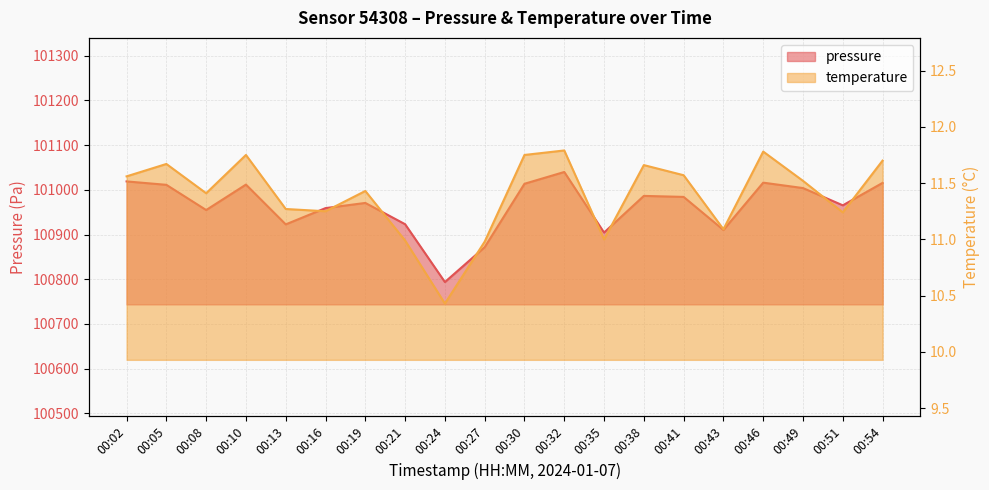

How many values in the pressure series exceed 100984?

10